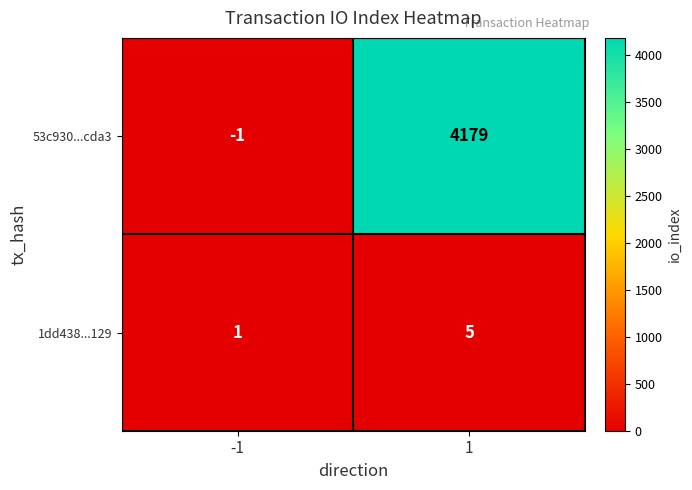

What value does the 1dd438...129 series have at 1?

5